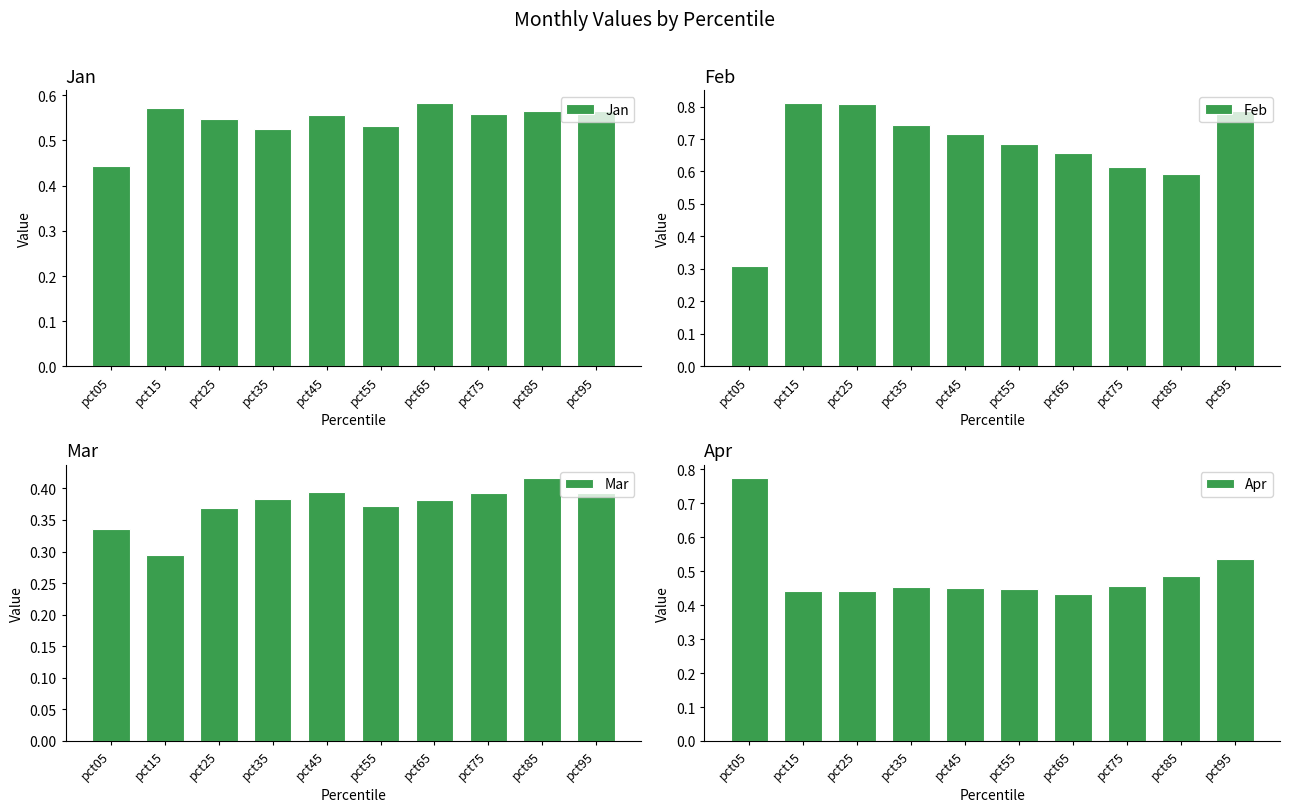

Which series changed the most between pct05 and pct45?

Feb